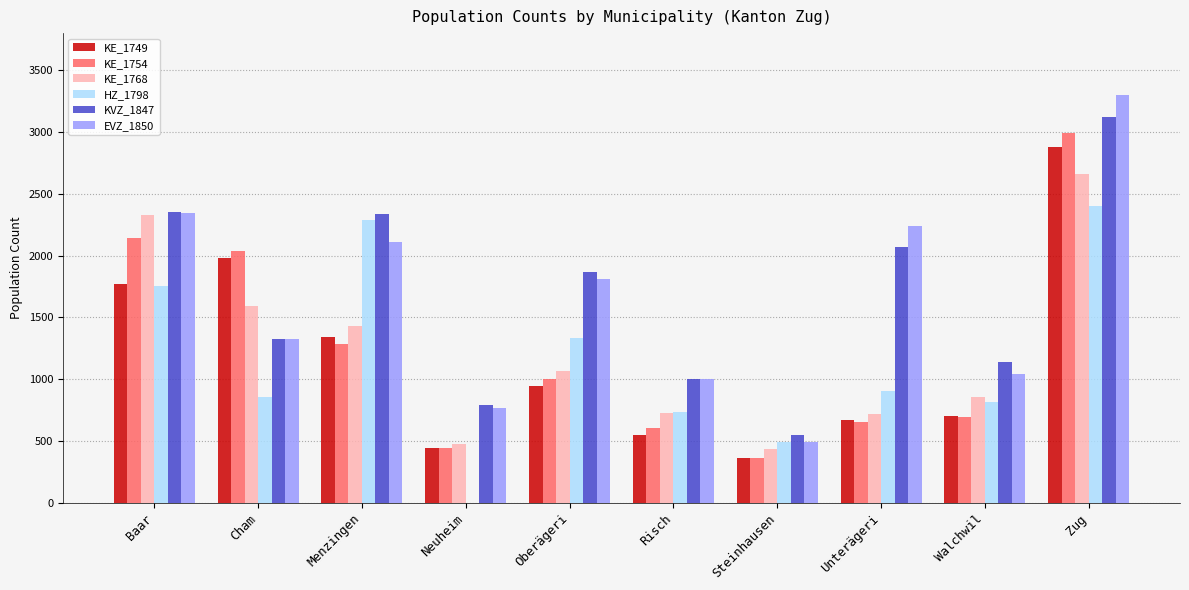

The KE_1749 series shows 1767 at Baar. True or false?

True